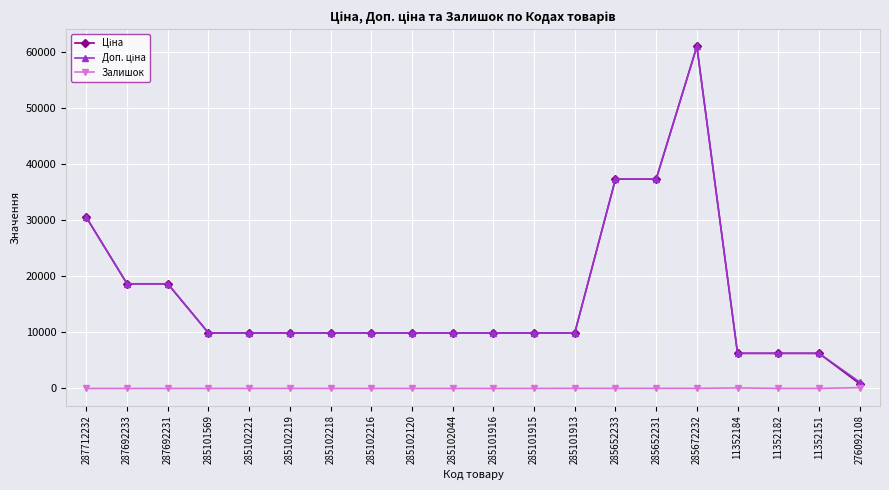

The value of Залишок at 285102216 is 0.0. True or false?

True